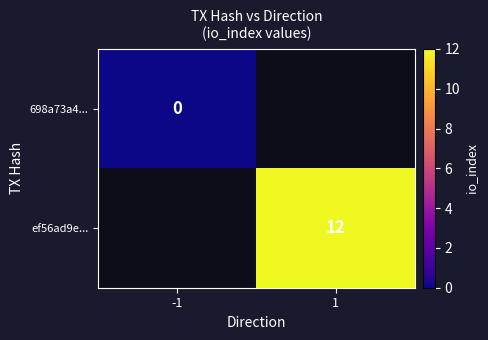

The value of ef56ad9e... at 1 is 17. True or false?

False